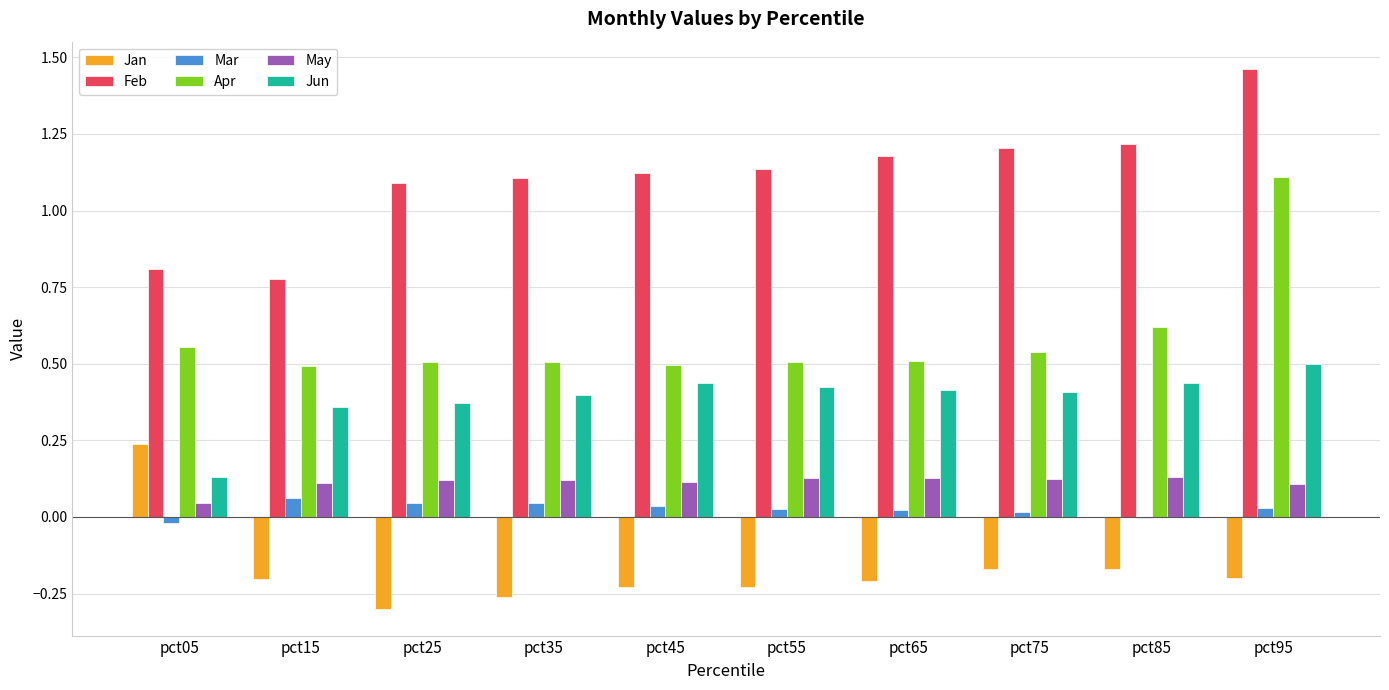

The value of Feb at pct55 is 1.8. True or false?

False